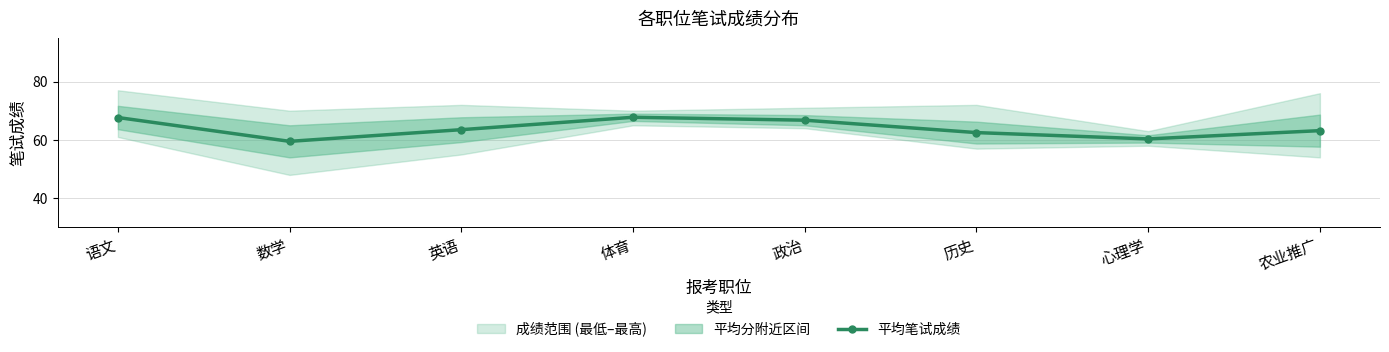

Rank the categories by value from lowest to highest.

数学, 心理学, 历史, 农业推广, 英语, 政治, 语文, 体育